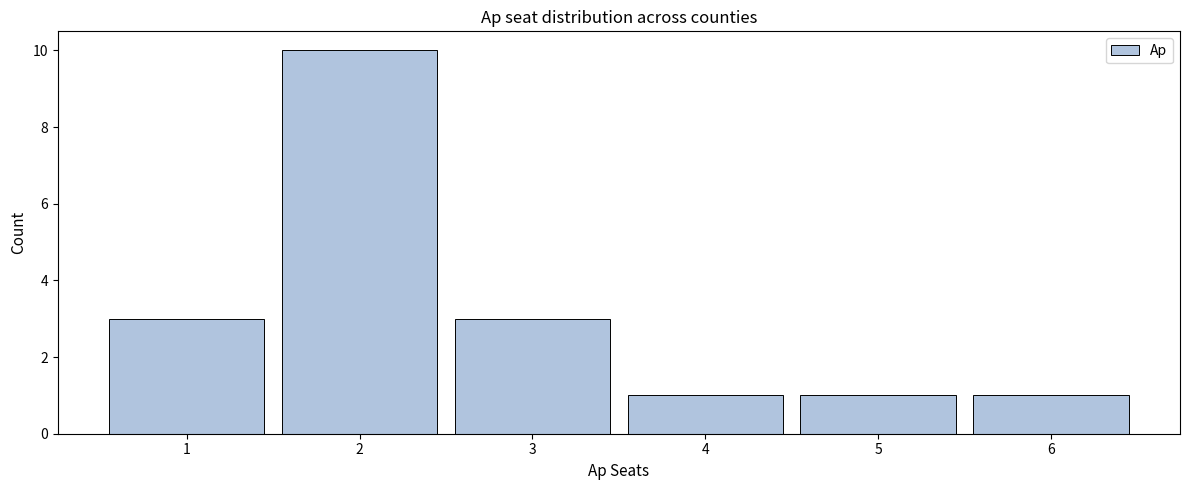

Reading left to right, transcribe all the data shown in this chart.

3	10	3	1	1	1